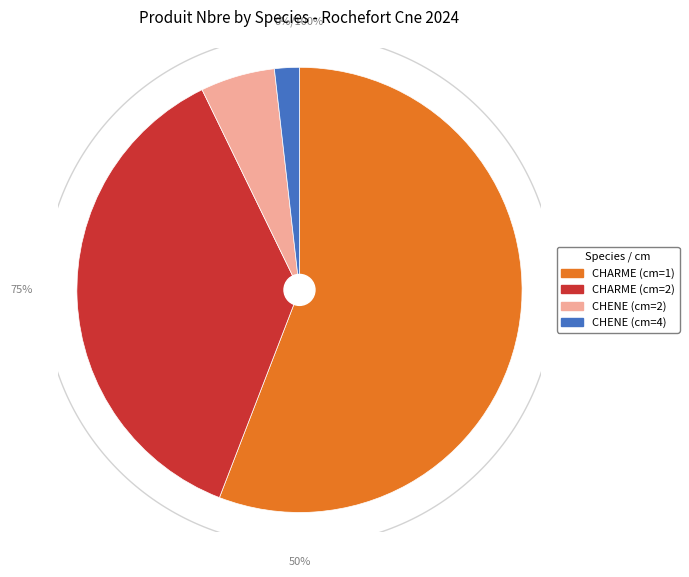

To the nearest percent, what is the combined percentage of CHARME (cm=2) and CHARME (cm=1)?

93%